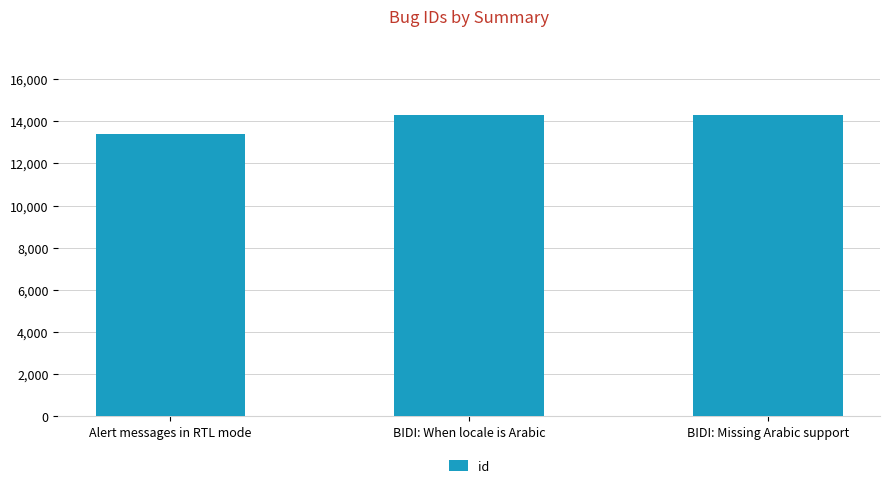

What is the label of the 1st bar from the left?

Alert messages in RTL mode